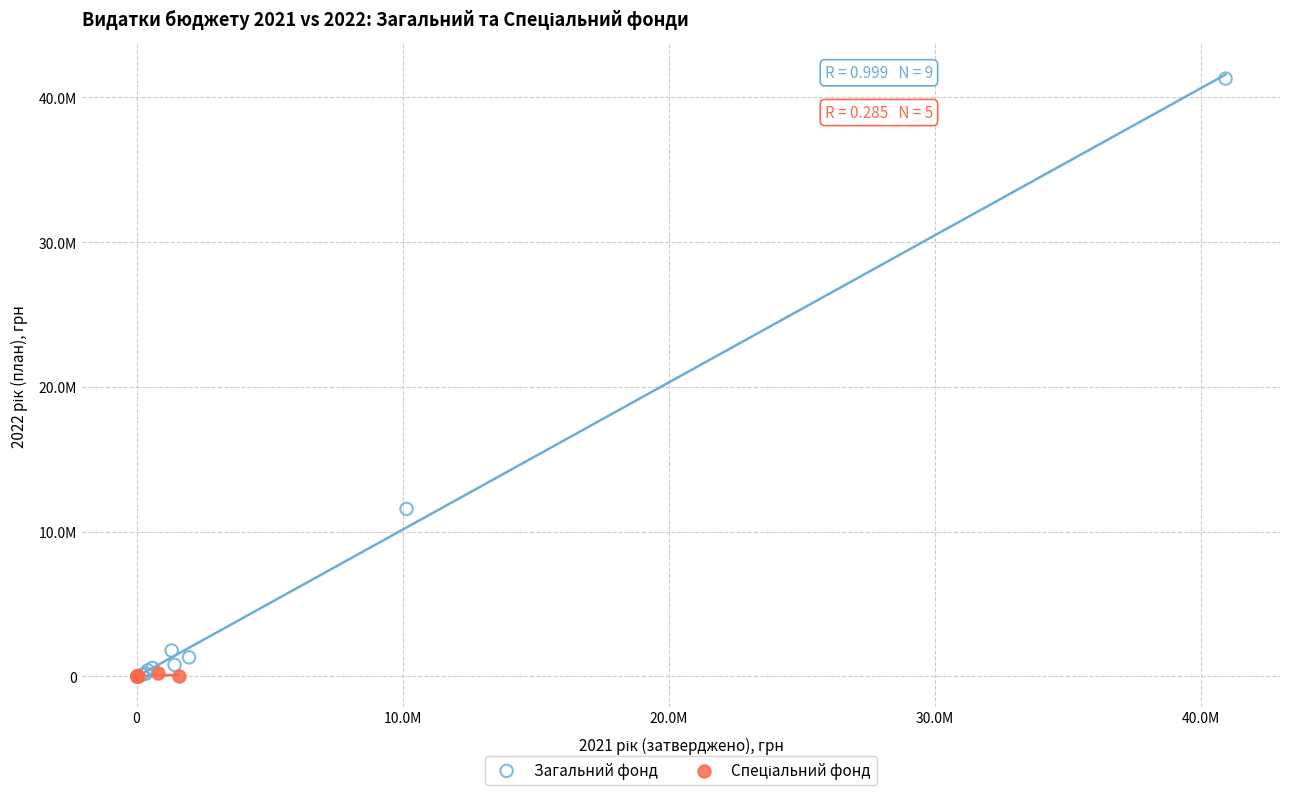

Which series has the largest Y range (max minus min)?

Загальний фонд